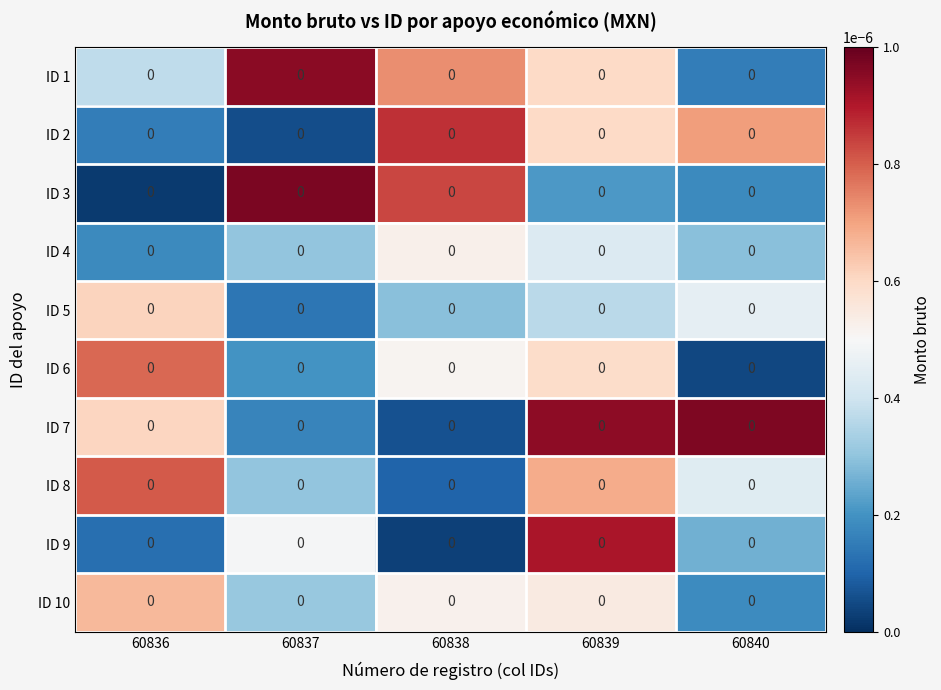

How many categories are shown in the chart?

5